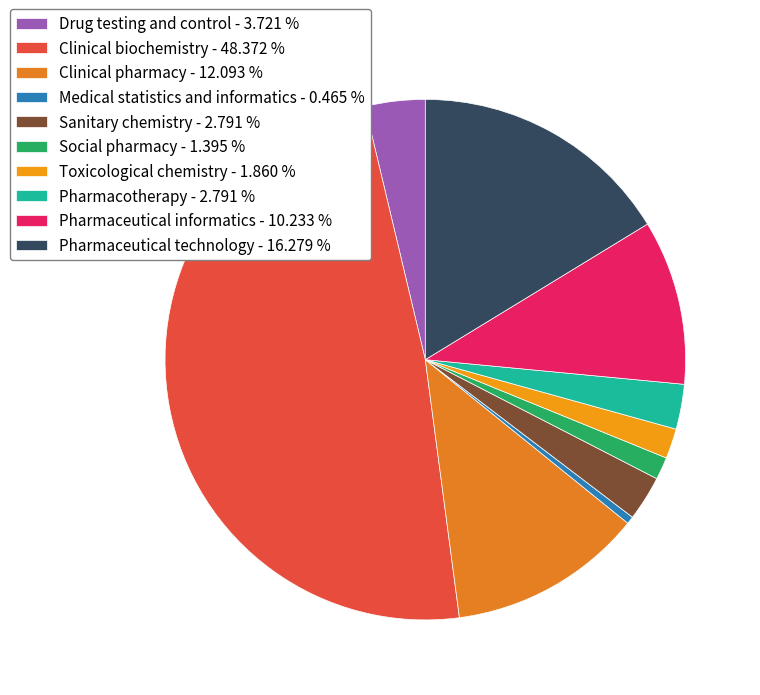

Approximately how many times larger is the value at Pharmaceutical informatics compared to Social pharmacy?

7.3